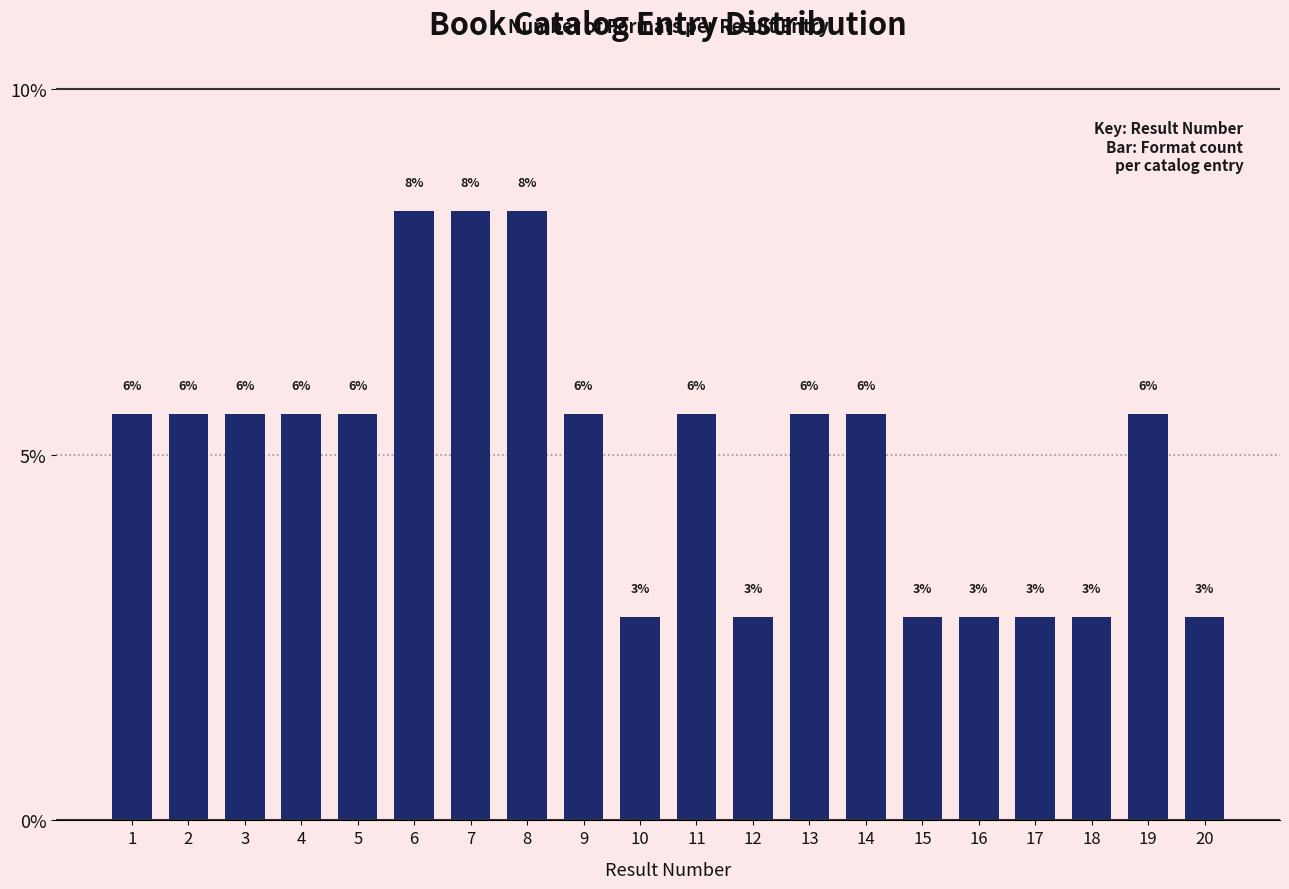

How many bars are there in total?

20